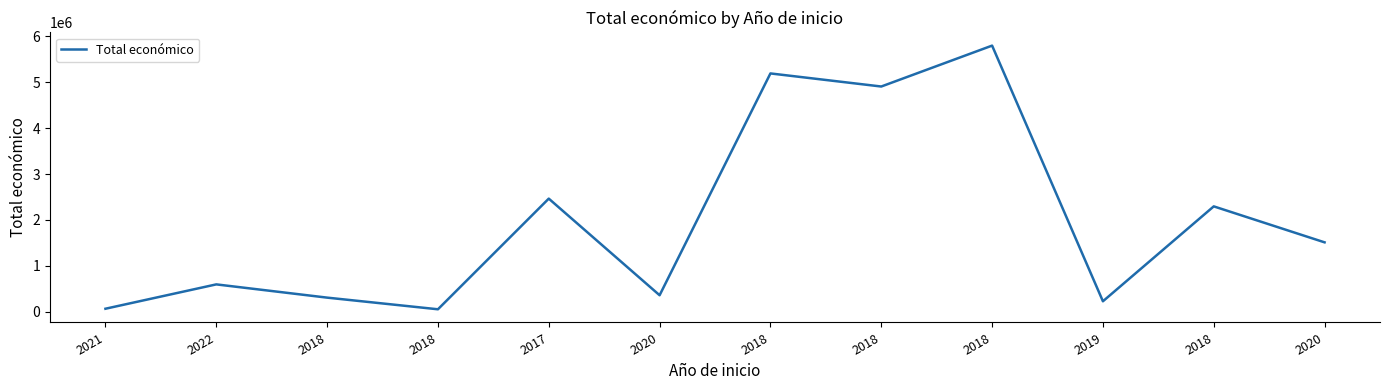

Rank the categories by value from highest to lowest.

2018, 2018, 2018, 2017, 2018, 2020, 2022, 2020, 2018, 2019, 2021, 2018